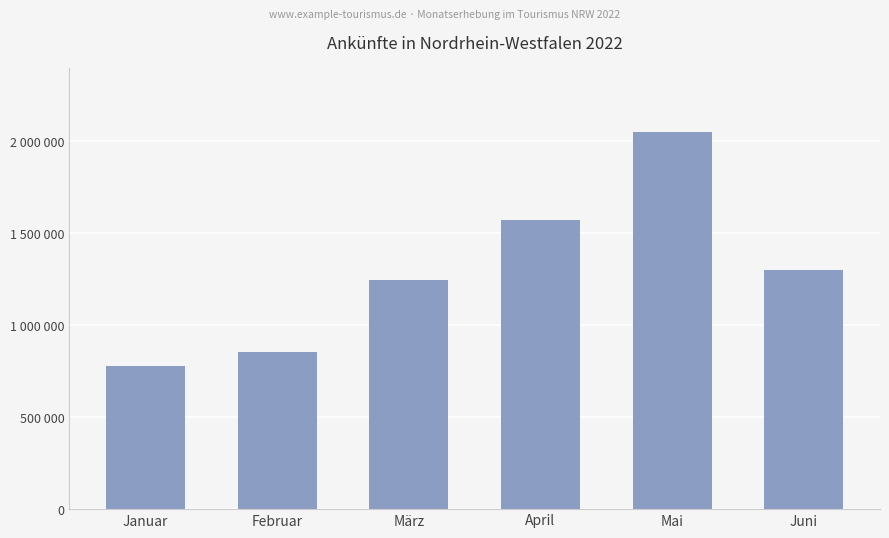

At which label does the data first exceed 1300200?

April